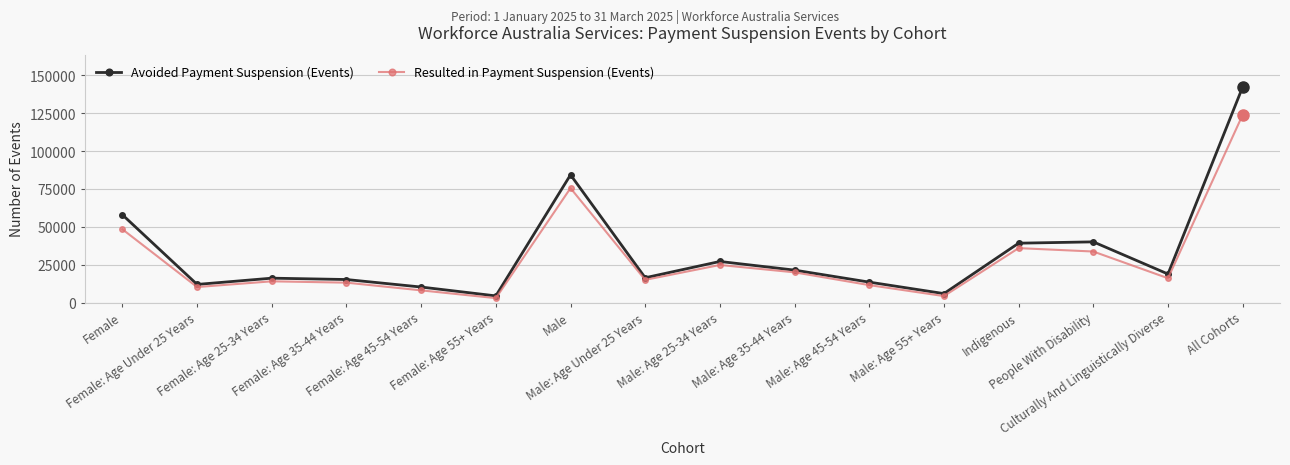

What is the label of the 7th point from the right?

Male: Age 35-44 Years